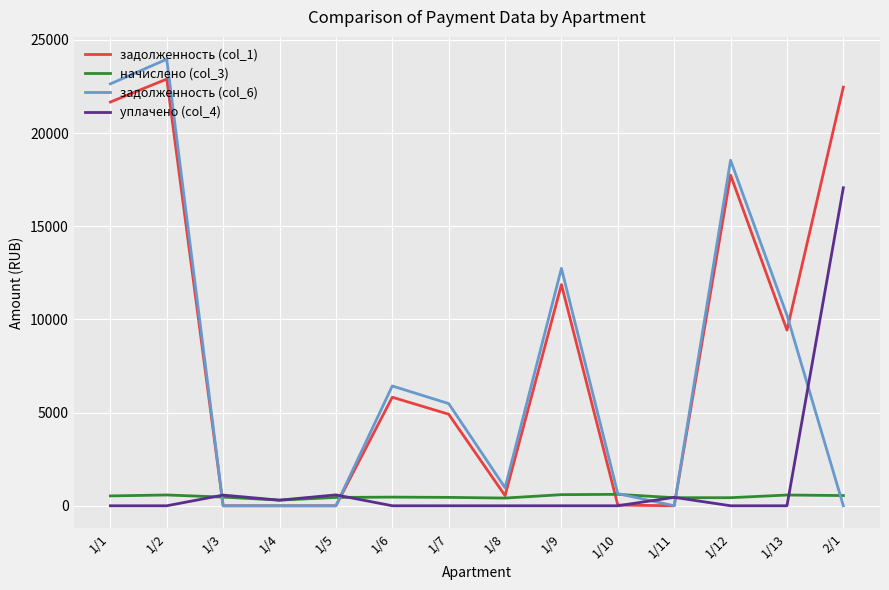

Which category has the highest value in the задолженность (col_6) series?

1/2